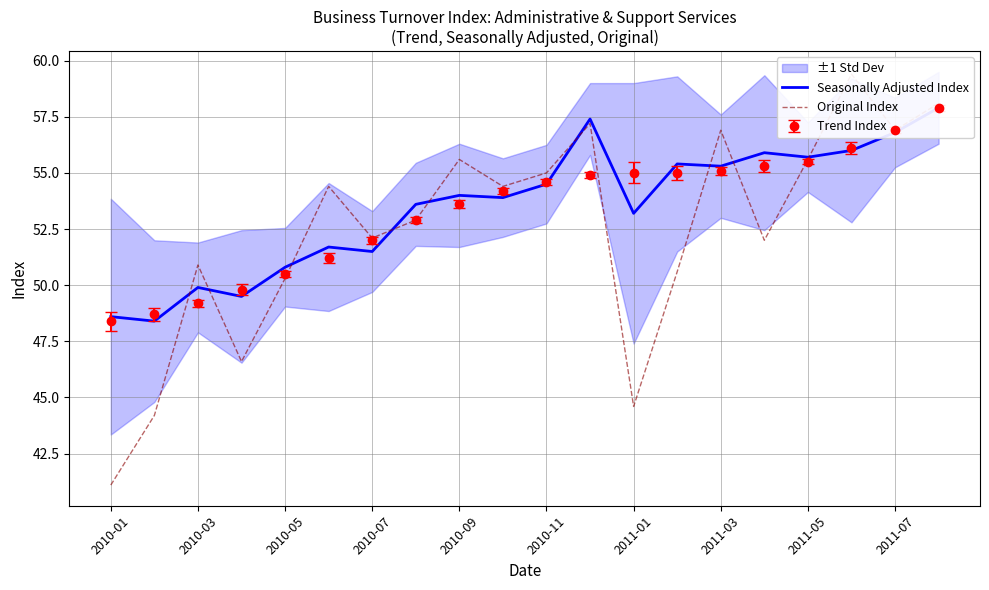

Between 2011-07 and 2011-01, which is larger?

2011-07